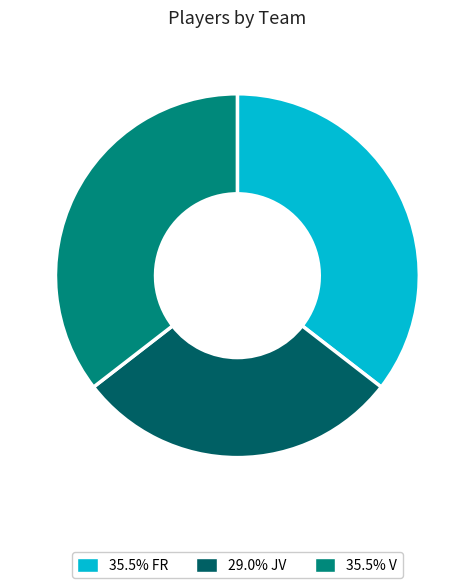

Is there a majority slice in this chart?

No